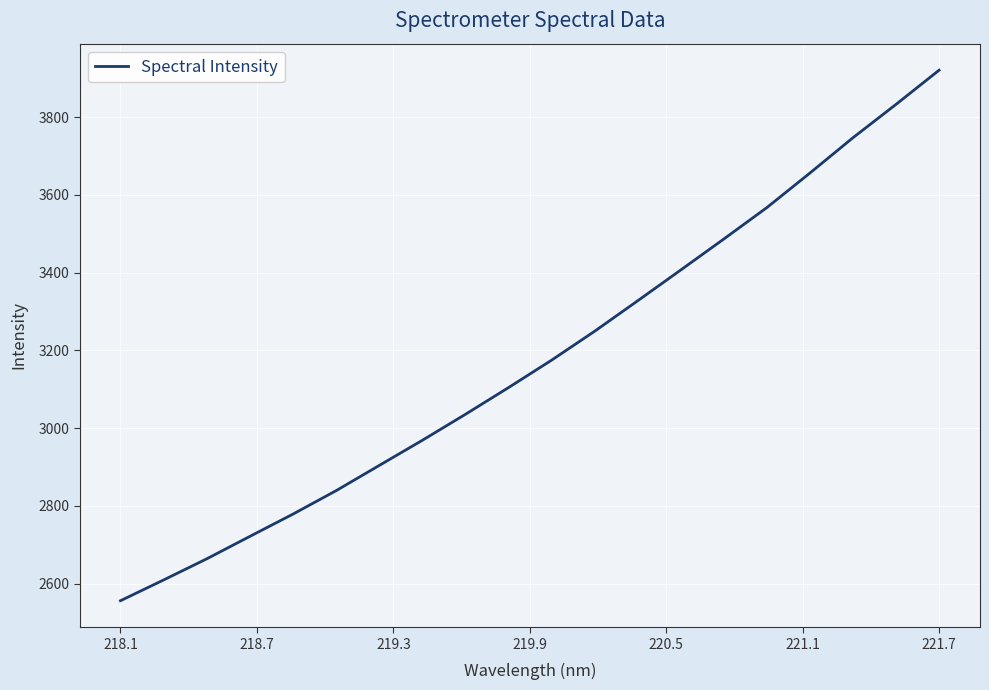

What is the minimum value shown in the chart?

2555.7